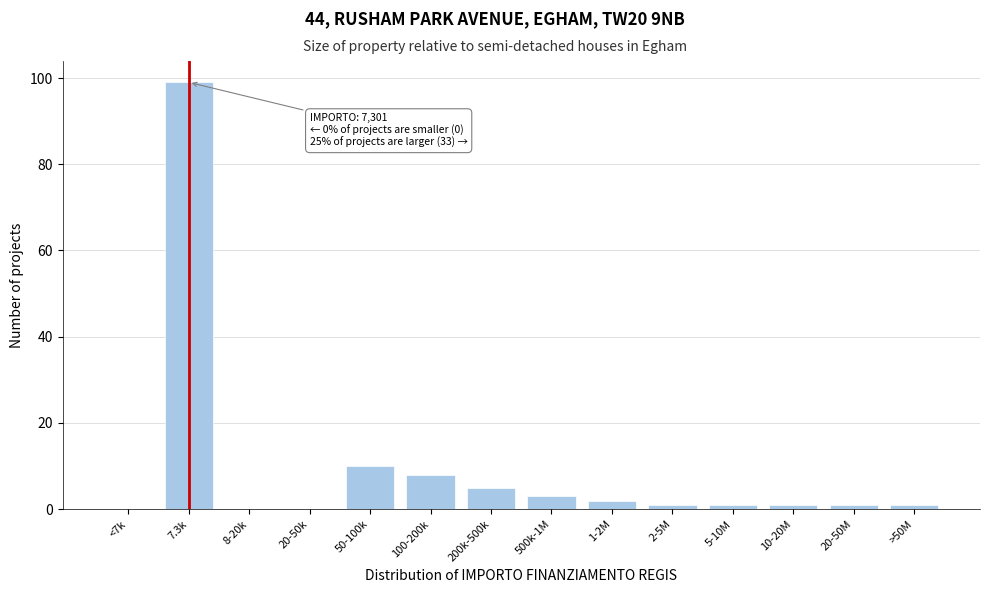

Reading left to right, extract all data points from this chart.

<7k=0	7.3k=99	8-20k=0	20-50k=0	50-100k=10	100-200k=8	200k-500k=5	500k-1M=3	1-2M=2	2-5M=1	5-10M=1	10-20M=1	20-50M=1	>50M=1